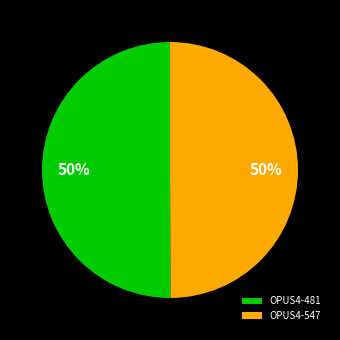

To the nearest percent, what is the average slice percentage?

50%